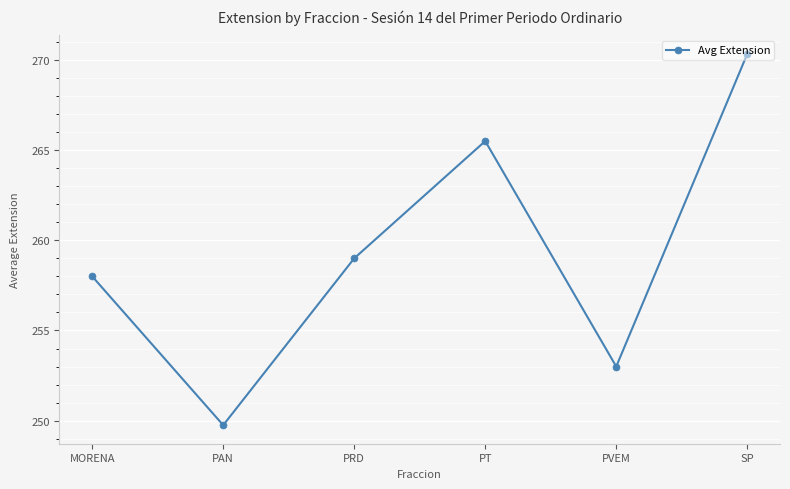

Rank the categories by value from lowest to highest.

PAN, PVEM, MORENA, PRD, PT, SP